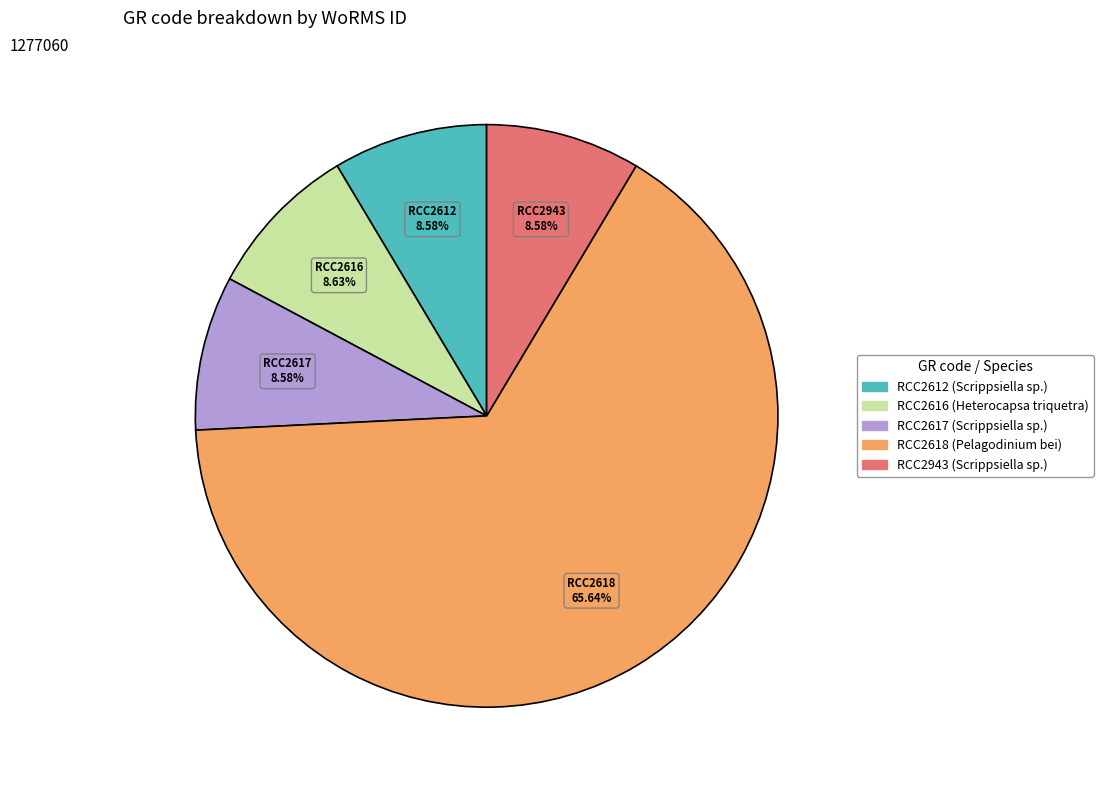

Which category has the biggest portion of the pie?

RCC2618